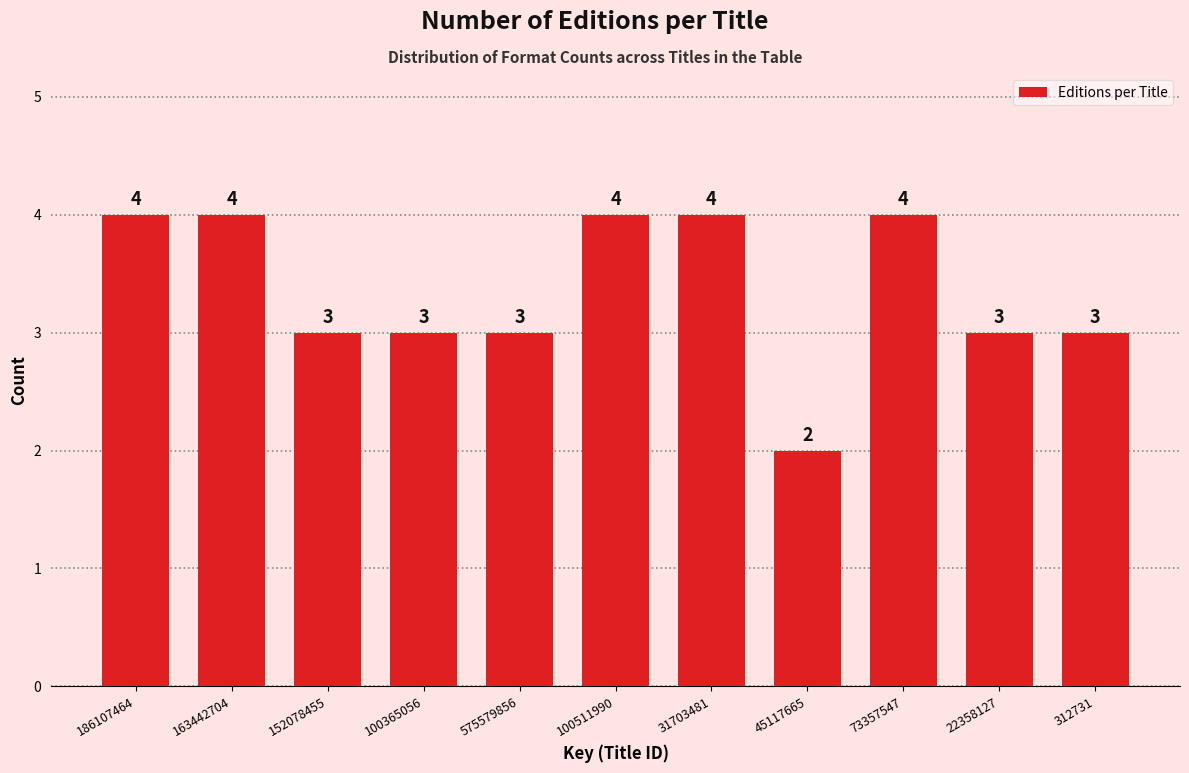

Reading right to left, what are all the values shown in this chart?

312731=3	22358127=3	73357547=4	45117665=2	31703481=4	100511990=4	575579856=3	100365056=3	152078455=3	163442704=4	186107464=4